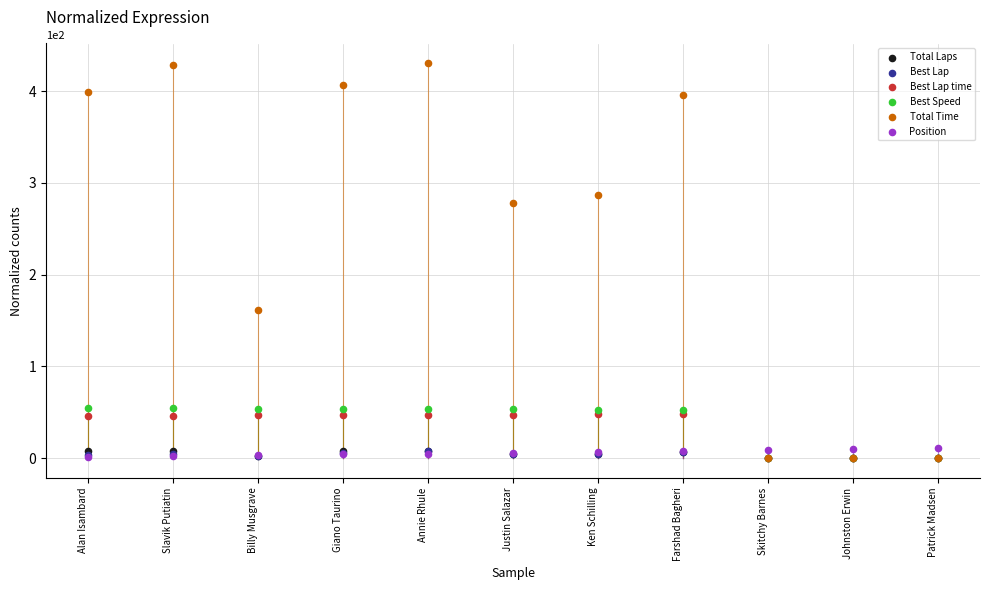

Which series has the widest spread of Y values?

Total Time